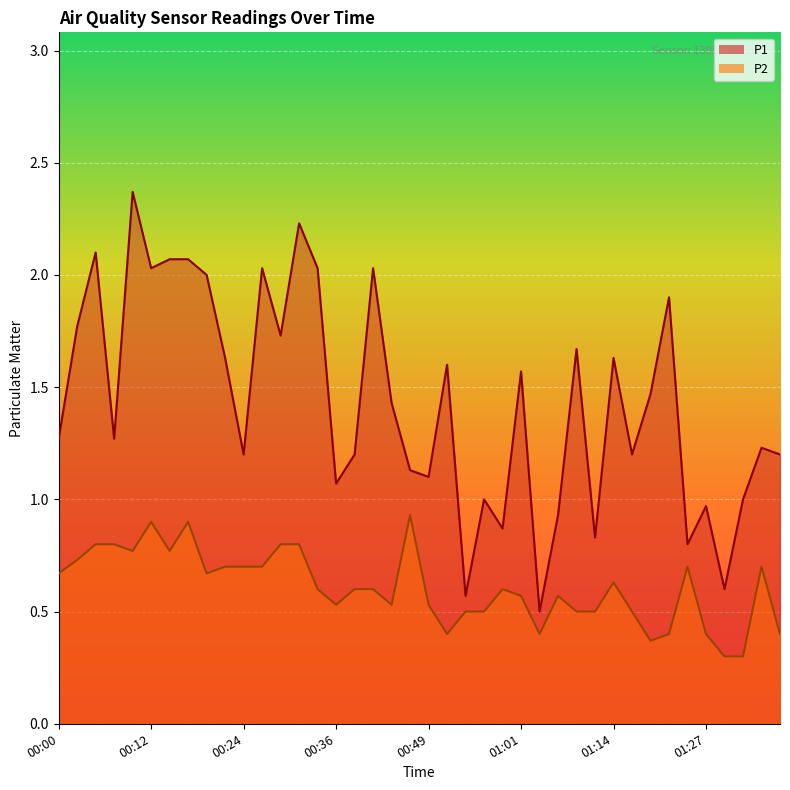

What is the label of the 5th point from the right?

01:27